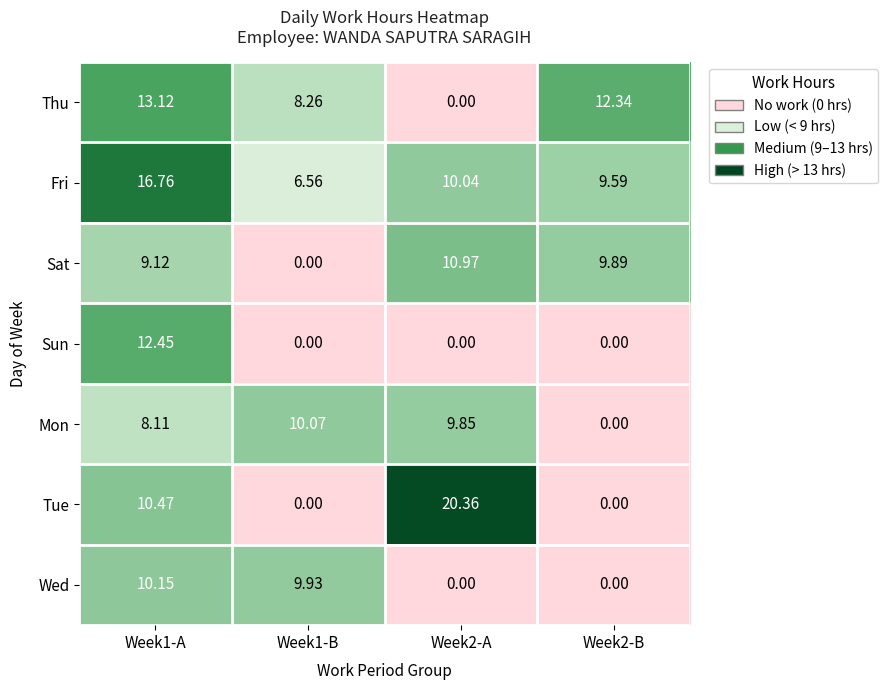

At Week1-A, list the series in order from smallest to largest.

Mon, Sat, Wed, Tue, Sun, Thu, Fri